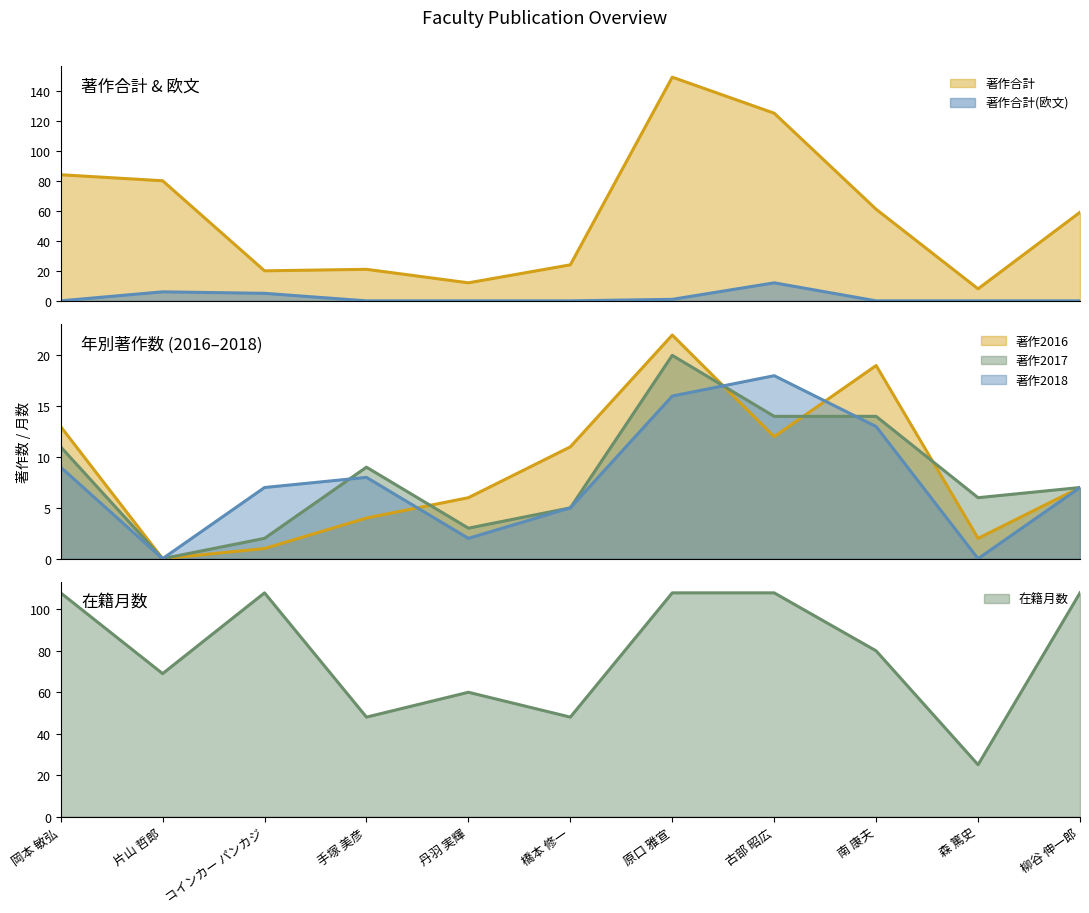

How many distinct data groups are displayed?

6